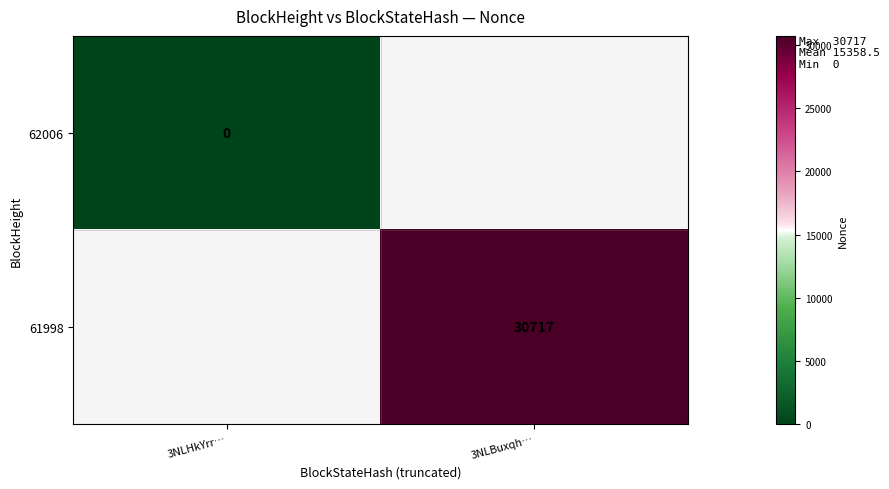

At how many categories does at least one series exceed 17768?

1